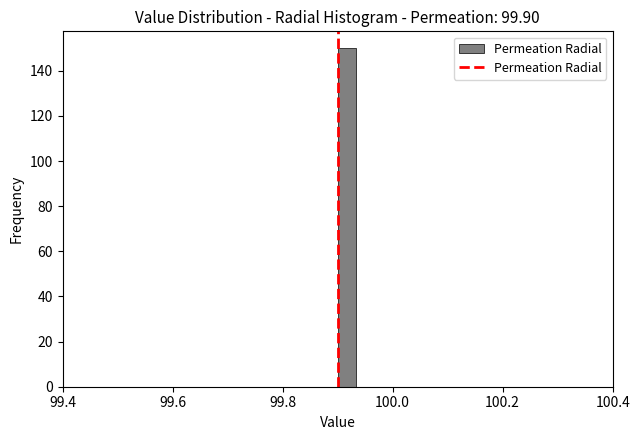

Around what value on the x-axis is the tallest bar? Give the approximate position of its centre, as read against the axis.

99.92